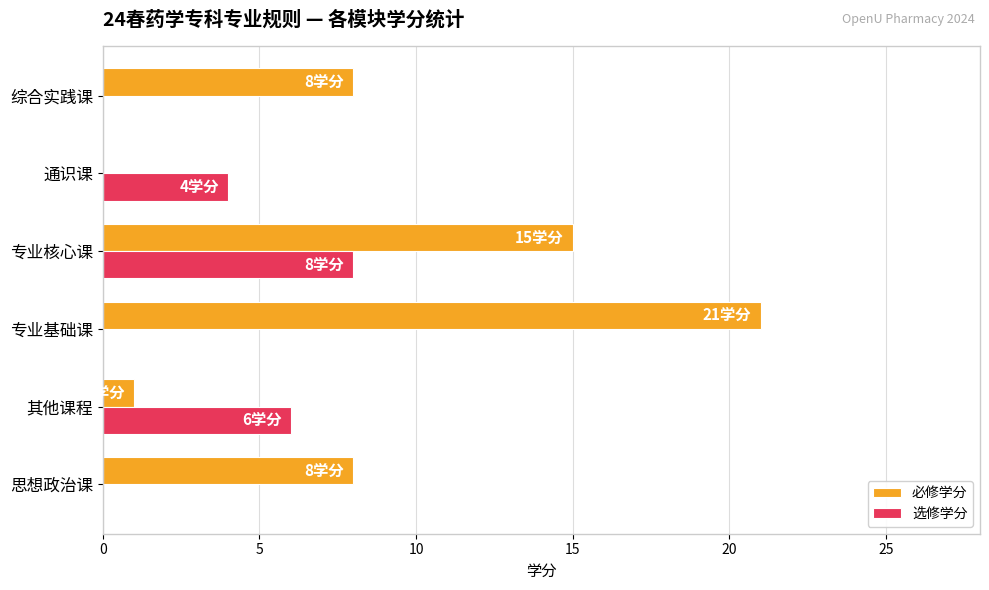

How many categories are shown in the chart?

6